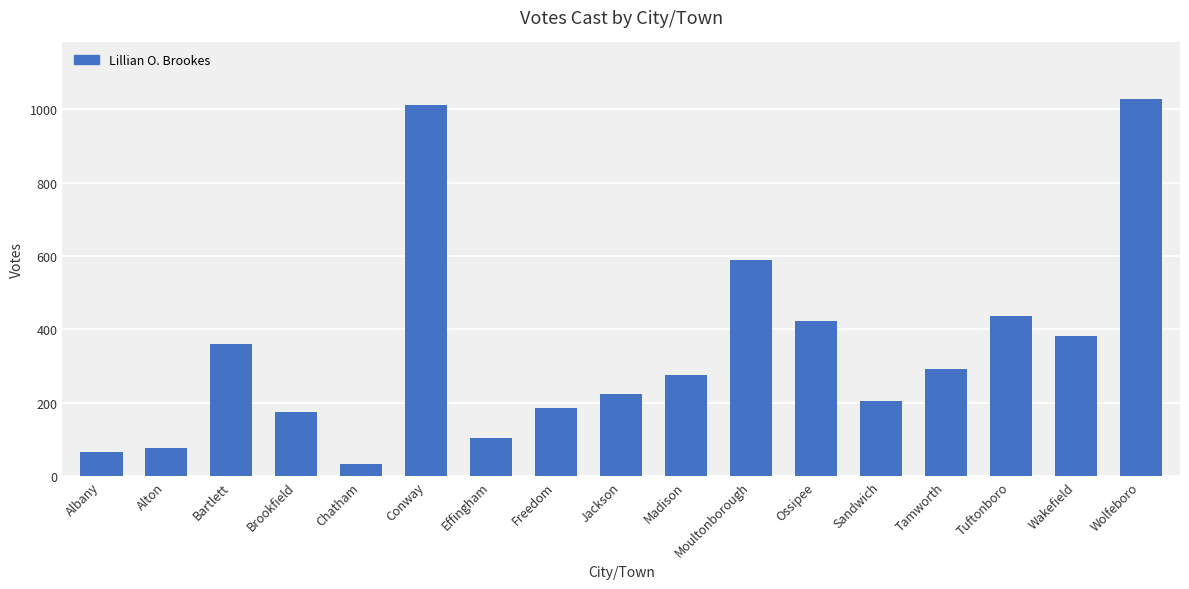

What is the sum of all values?

5867